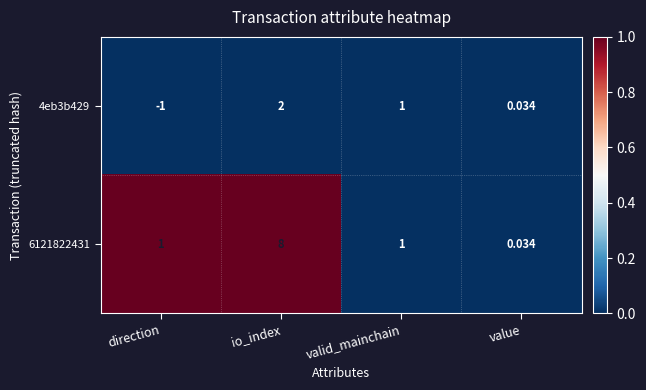

Which series has the largest range (max minus min)?

6121822431